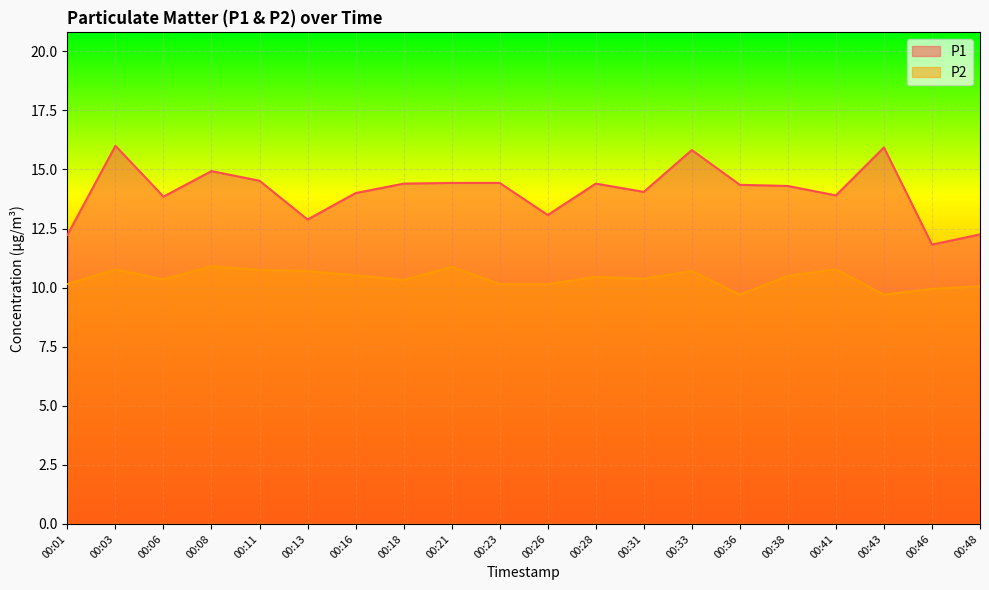

How many lines are shown in the chart?

2